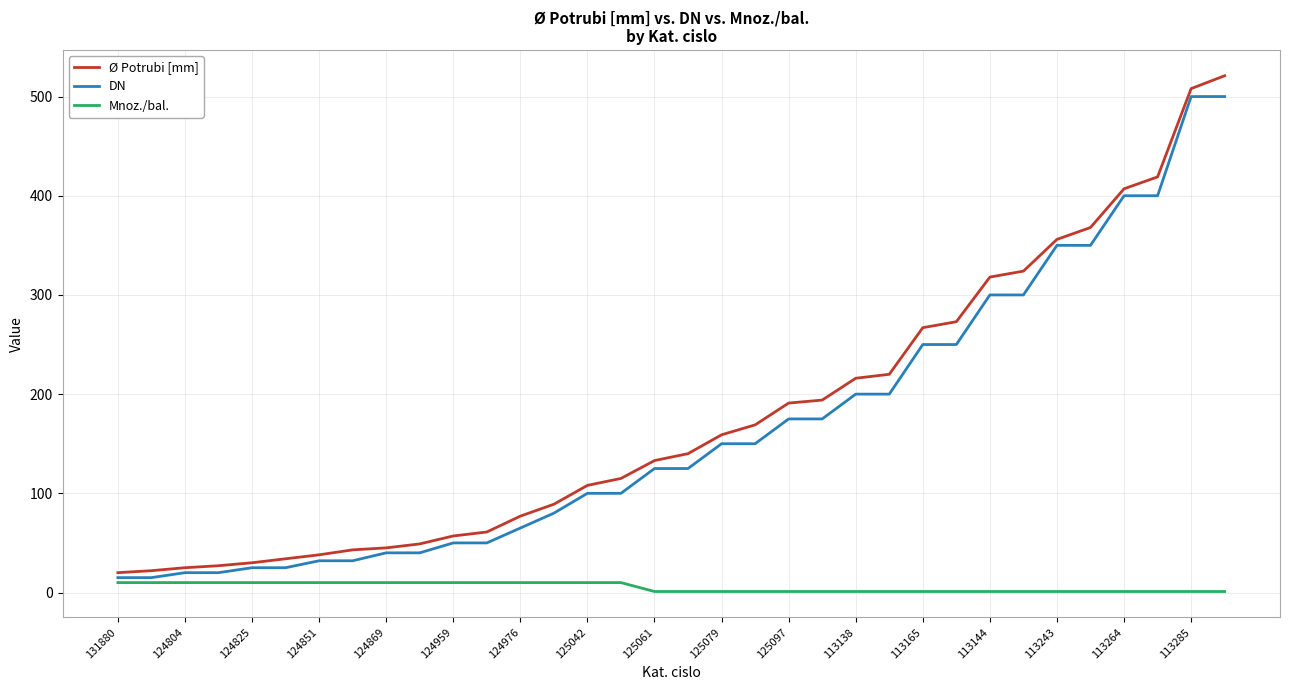

What is the maximum value for Ø Potrubi [mm]?

521